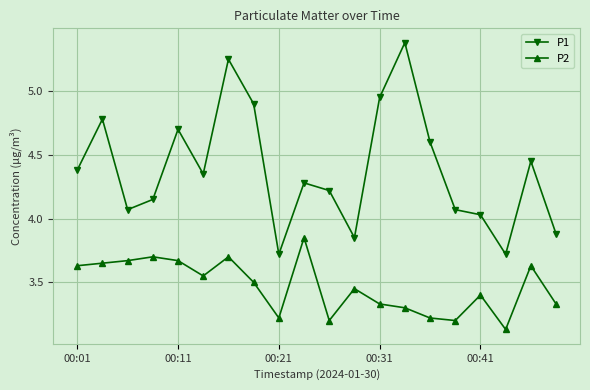

What is the greatest value displayed?

5.4